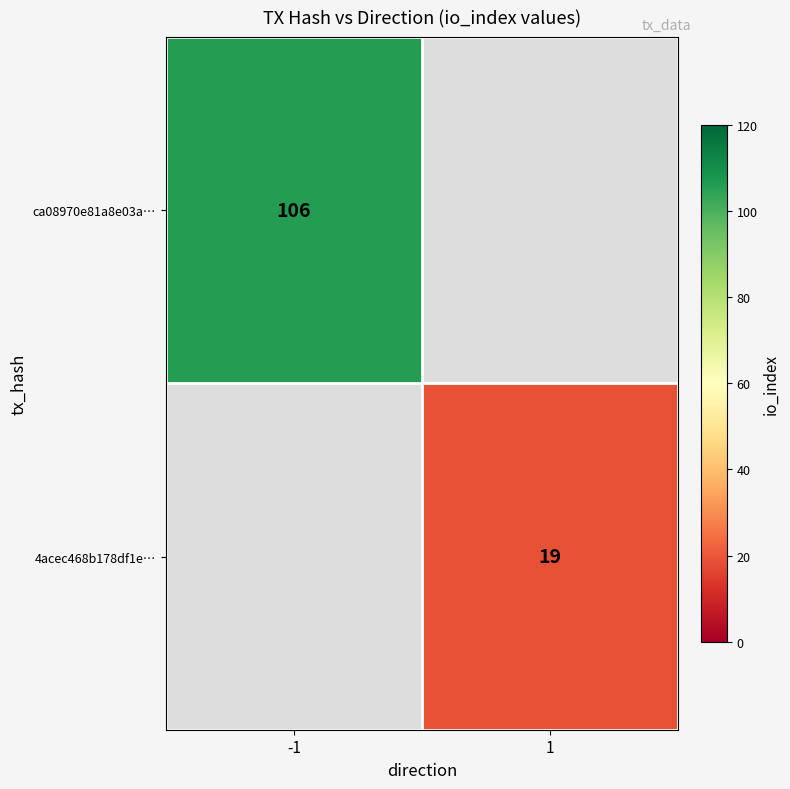

The value of ca08970e81a8e03a… at -1 is 106. True or false?

True